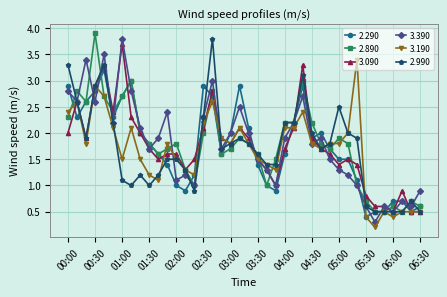

What is the maximum value for 3.090?

3.7